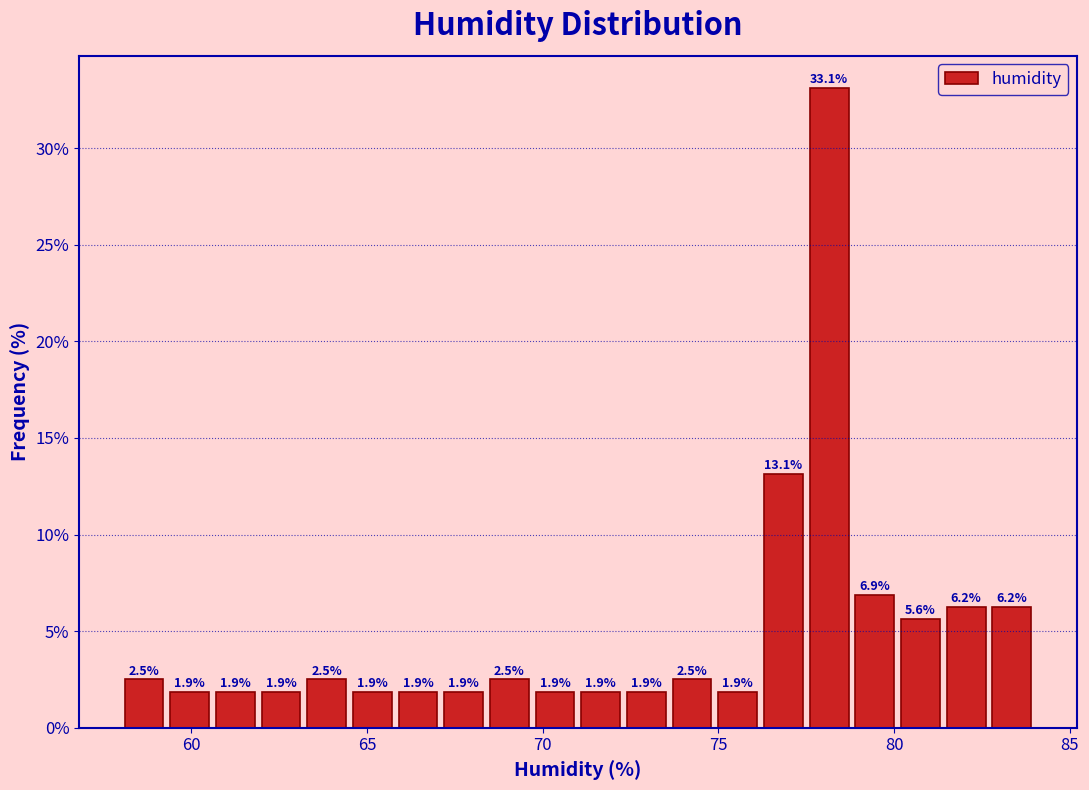

Around what value on the x-axis is the tallest bar? Give the approximate position of its centre, as read against the axis.

78.0